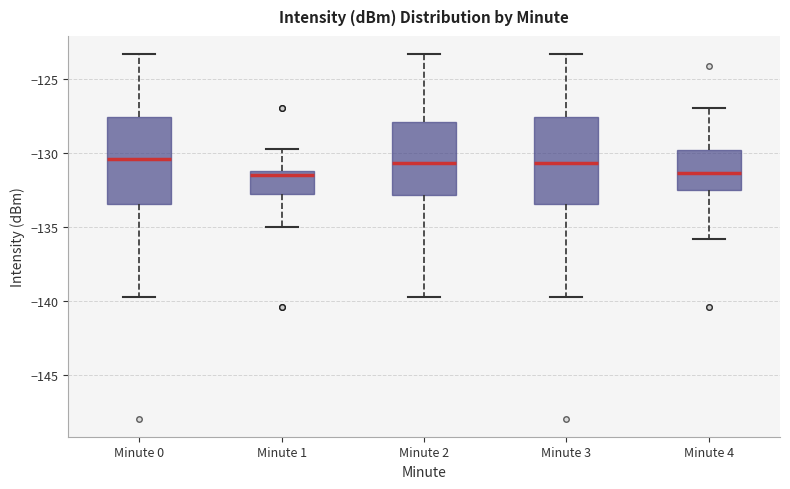

Reading left to right, transcribe this box plot: for each box, give where its median line is, the range the box spans, and where its two whiskers end, as read against the y-axis. The values are not printed on the chart, so give them approximately, as read against the axis.

Minute 0: median -130.5, box -133.5 to -127.5, whiskers -139.5 to -123.5
Minute 1: median -131.5, box -132.5 to -131.0, whiskers -135.0 to -129.5
Minute 2: median -130.5, box -133.0 to -128.0, whiskers -139.5 to -123.5
Minute 3: median -130.5, box -133.5 to -127.5, whiskers -139.5 to -123.5
Minute 4: median -131.5, box -132.5 to -130.0, whiskers -136.0 to -127.0